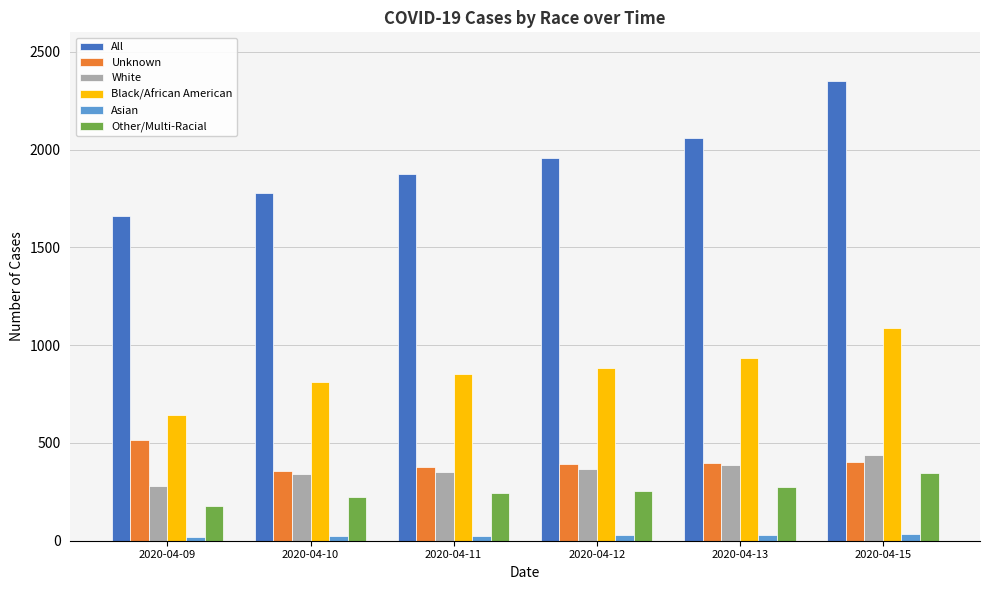

Is the value of White at 2020-04-10 greater than the value of Black/African American at 2020-04-09?

No